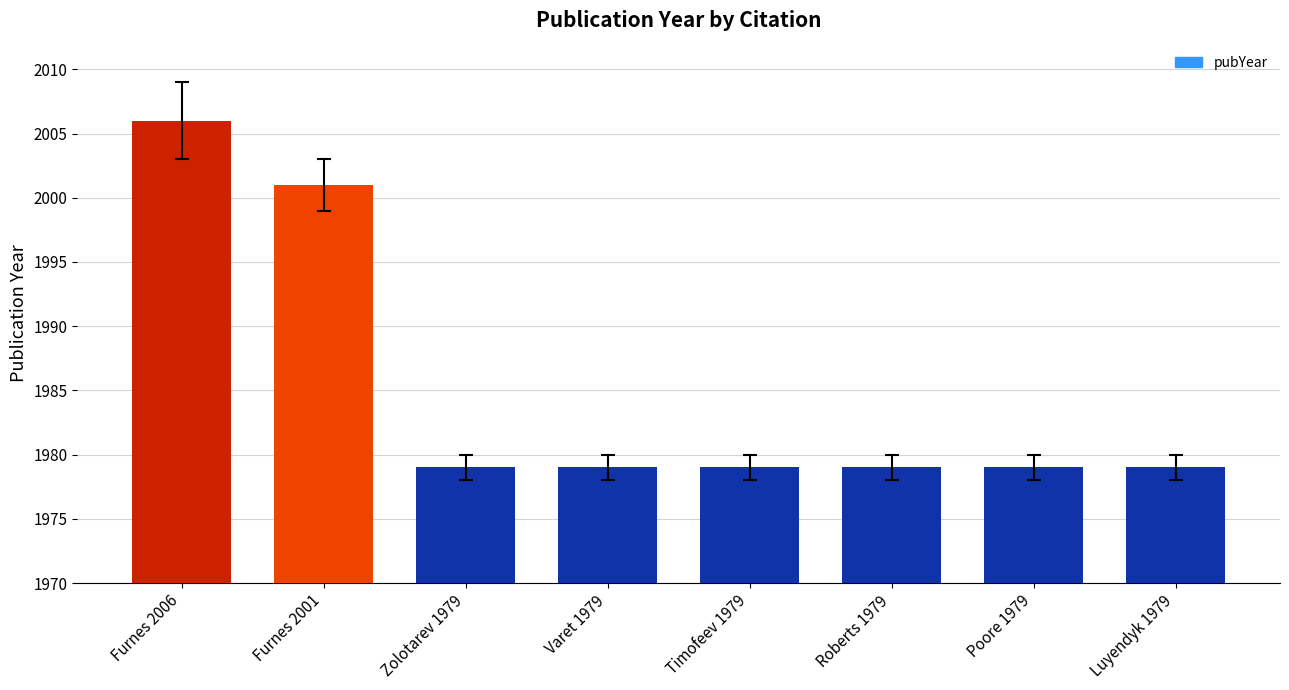

What is the label of the 4th bar from the left?

Varet 1979